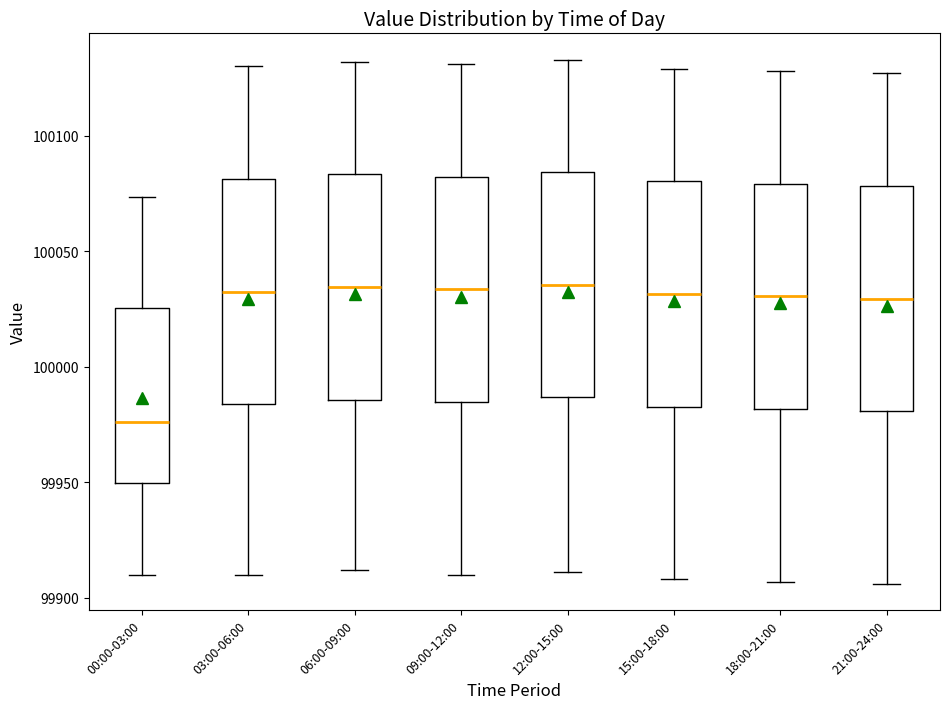

Reading left to right, read every box against the y-axis: the position of its median line, the range the box covers, and the ends of its whiskers. The values are not printed on the chart, so give them approximately, as read against the axis.

00:00-03:00: median 99975, box 99950 to 100025, whiskers 99910 to 100075
03:00-06:00: median 100035, box 99985 to 100080, whiskers 99910 to 100130
06:00-09:00: median 100035, box 99985 to 100085, whiskers 99910 to 100130
09:00-12:00: median 100035, box 99985 to 100080, whiskers 99910 to 100130
12:00-15:00: median 100035, box 99985 to 100085, whiskers 99910 to 100135
15:00-18:00: median 100030, box 99985 to 100080, whiskers 99910 to 100130
18:00-21:00: median 100030, box 99980 to 100080, whiskers 99905 to 100130
21:00-24:00: median 100030, box 99980 to 100080, whiskers 99905 to 100125